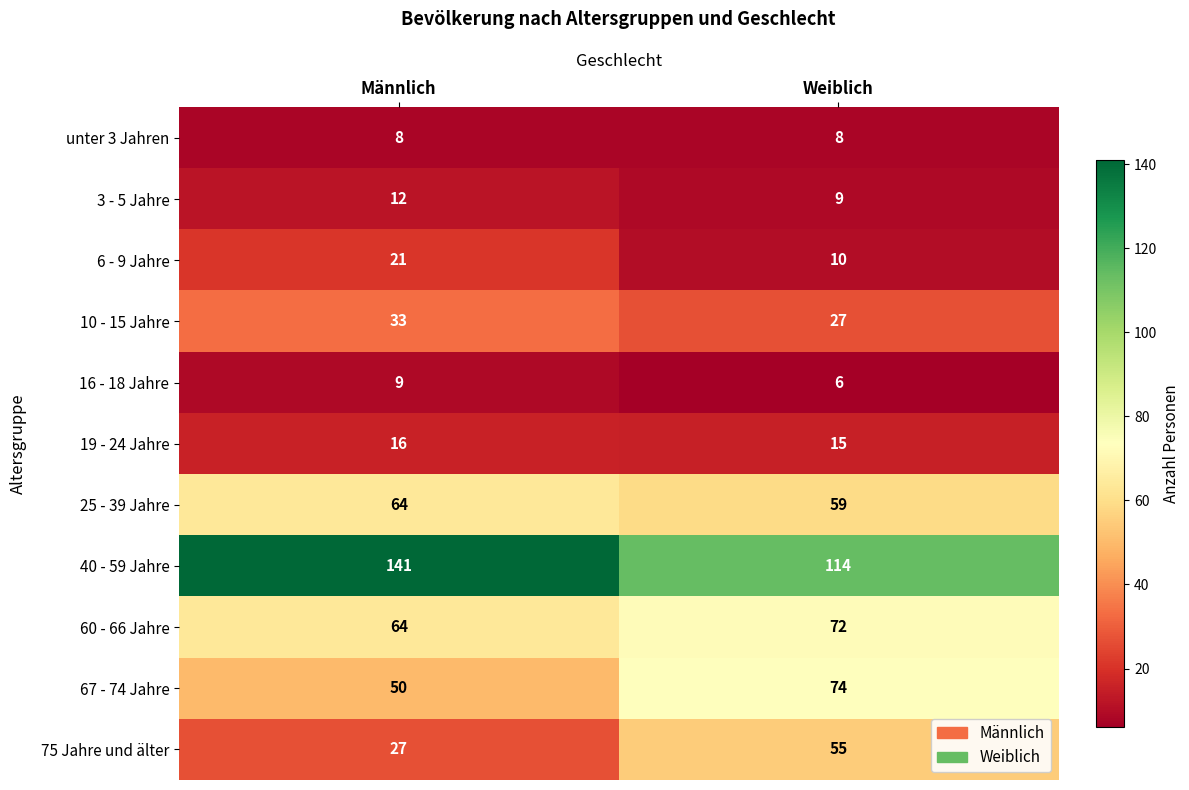

Where is 3 - 5 Jahre nearest to the value 10?

Weiblich